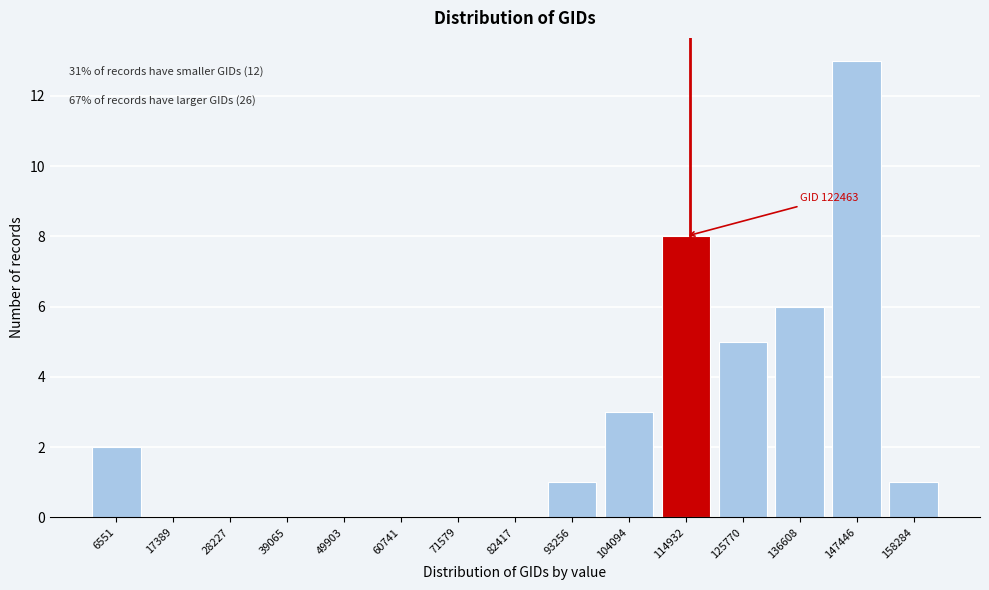

Reading right to left, what are all the values shown in this chart?

158284=1	147446=13	136608=6	125770=5	114932=8	104094=3	93256=1	82417=0	71579=0	60741=0	49903=0	39065=0	28227=0	17389=0	6551=2